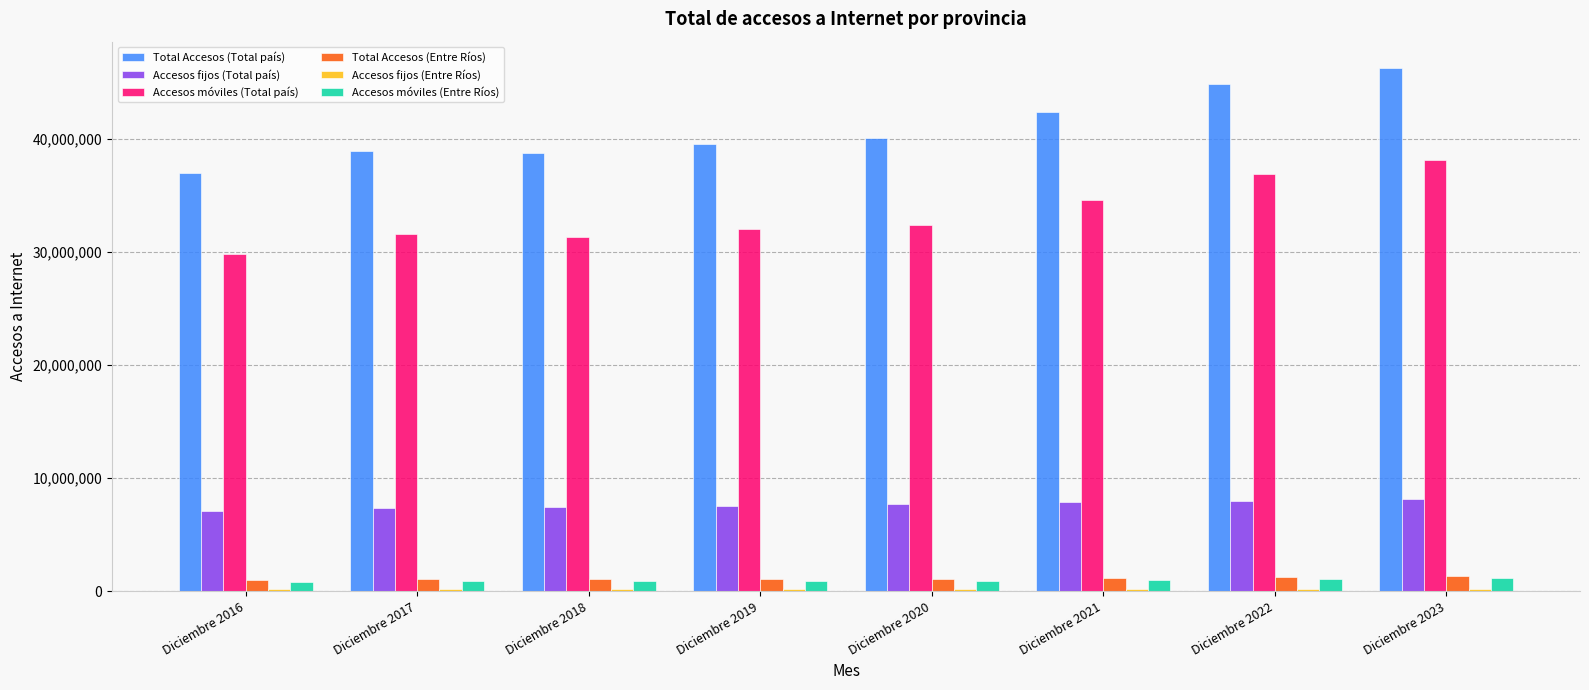

The value of Accesos fijos (Total país) at Diciembre 2023 is 8182433. True or false?

True